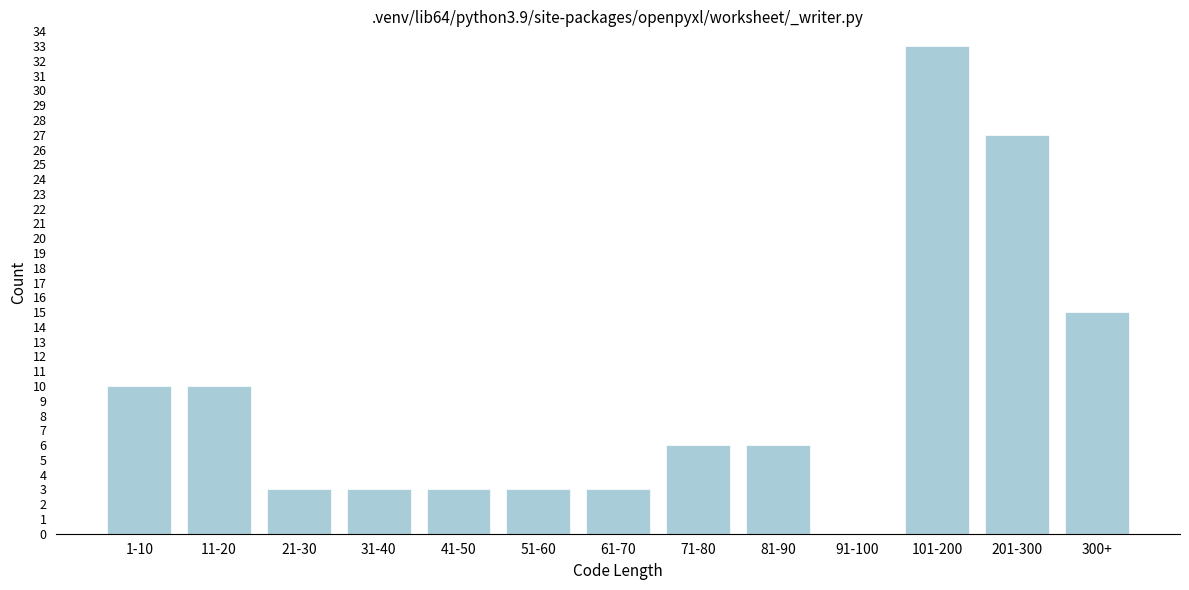

Reading left to right, transcribe all the data shown in this chart.

1-10=10	11-20=10	21-30=3	31-40=3	41-50=3	51-60=3	61-70=3	71-80=6	81-90=6	91-100=0	101-200=33	201-300=27	300+=15